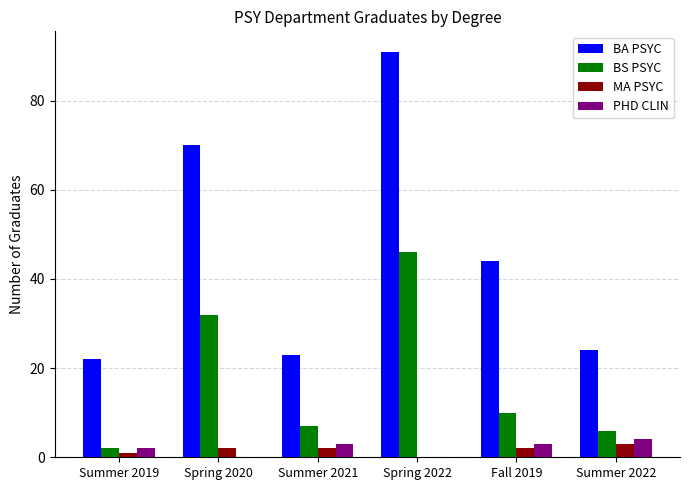

What is the approximate value of BS PSYC at Fall 2019?

10